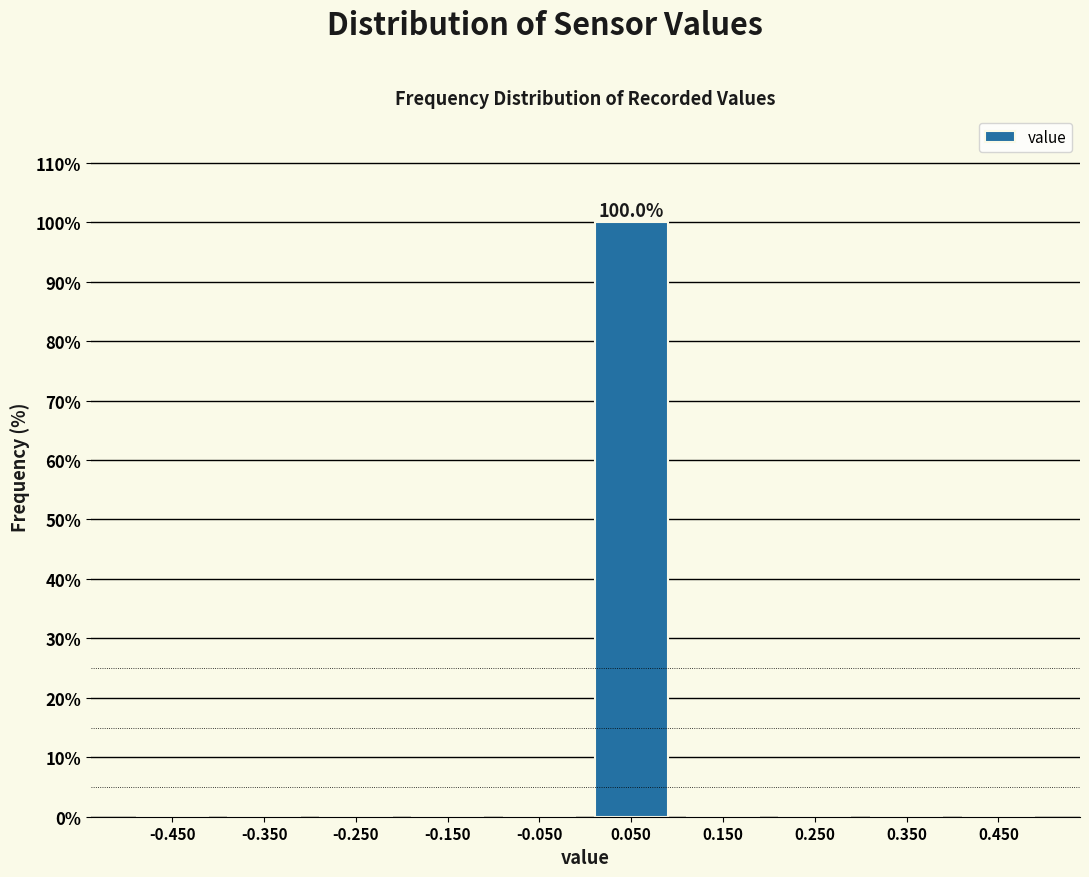

Over which range of the x-axis is the bar tallest?

0.0 to 0.1